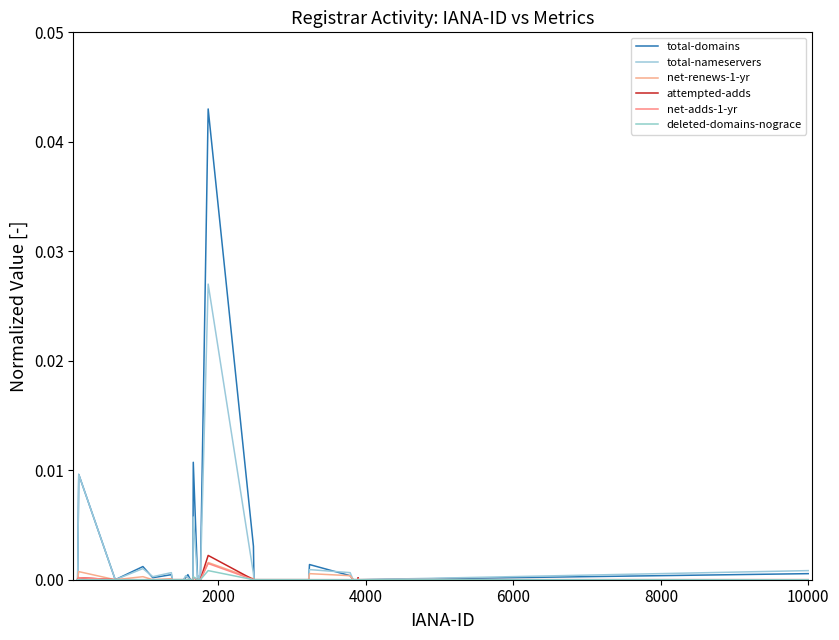

Which series has the widest spread of values?

total-domains